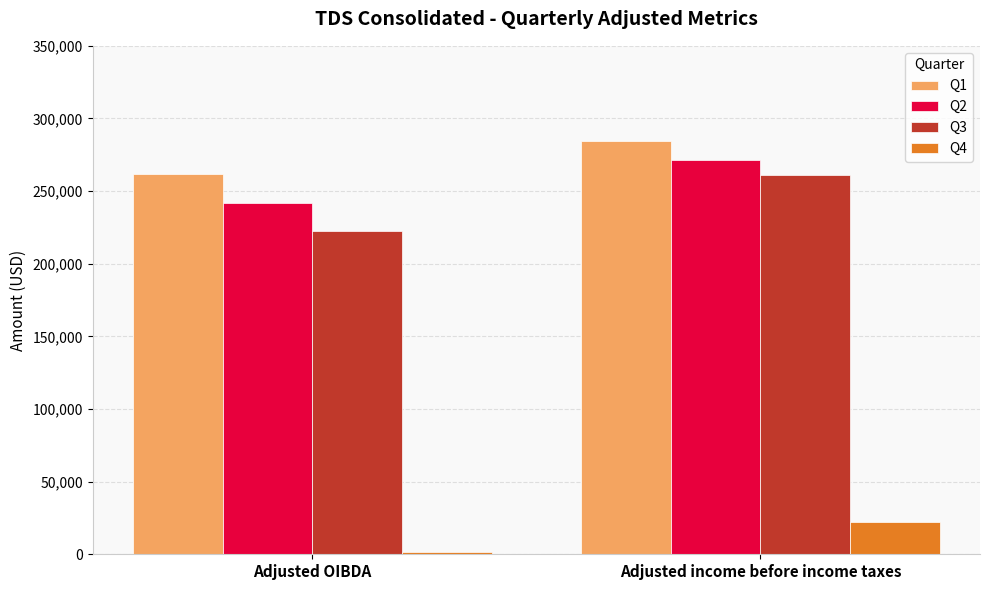

The value of Q2 at Adjusted OIBDA is 241715. True or false?

True